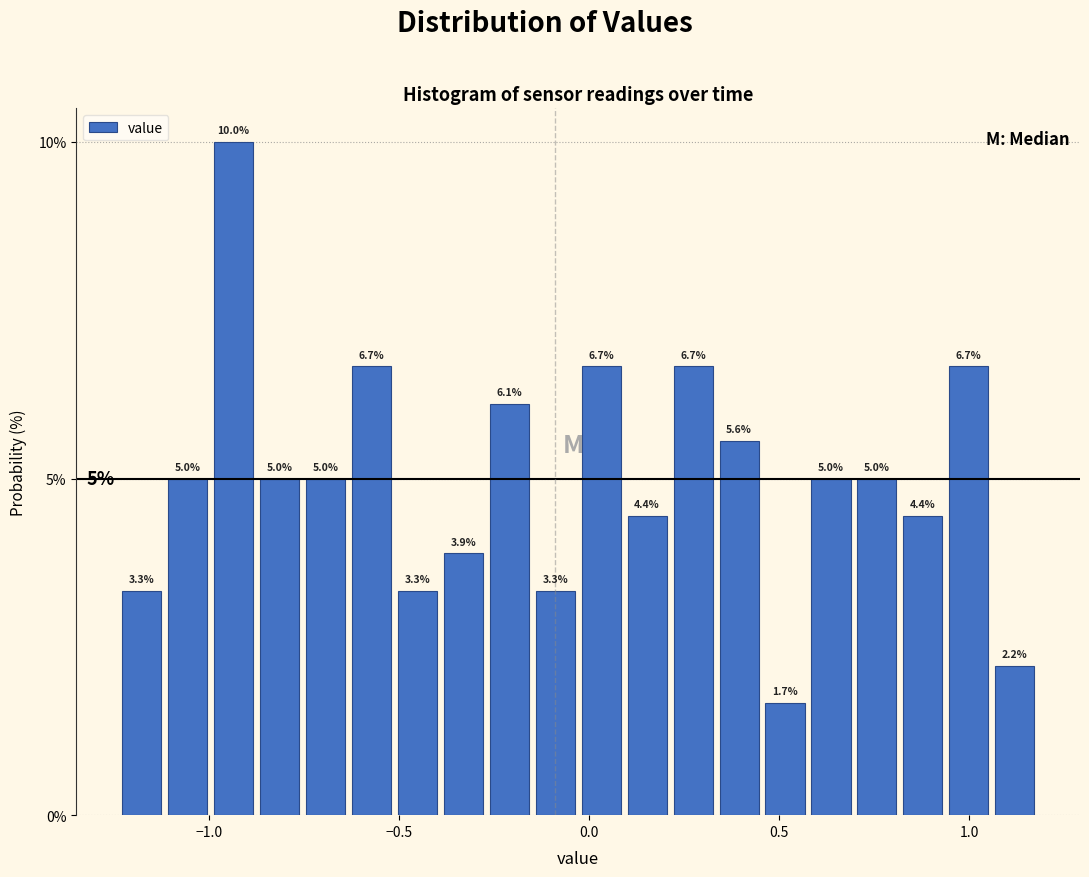

Read against the x-axis, roughly where is the centre of the tallest bar?

-0.95